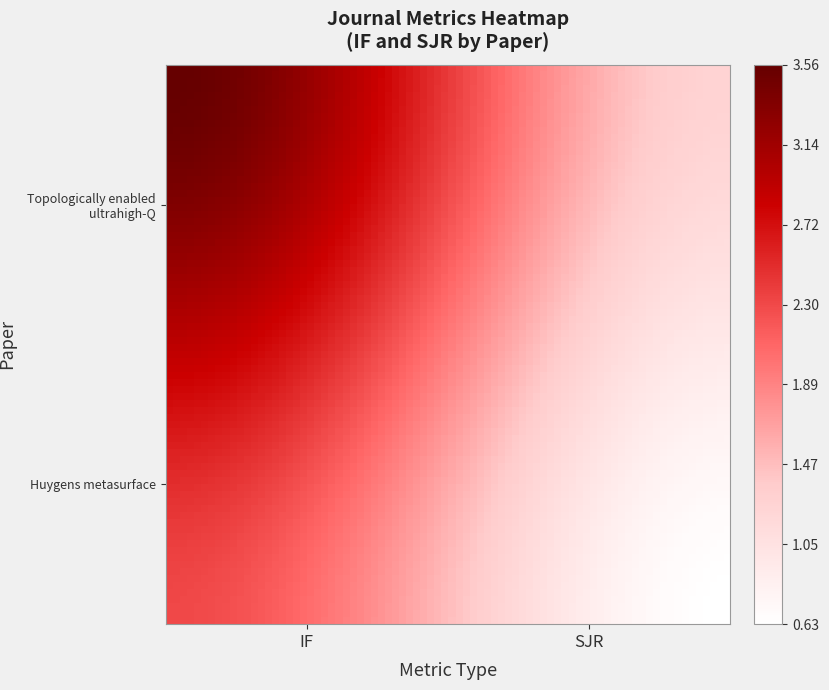

At how many categories does at least one series exceed 2?

1